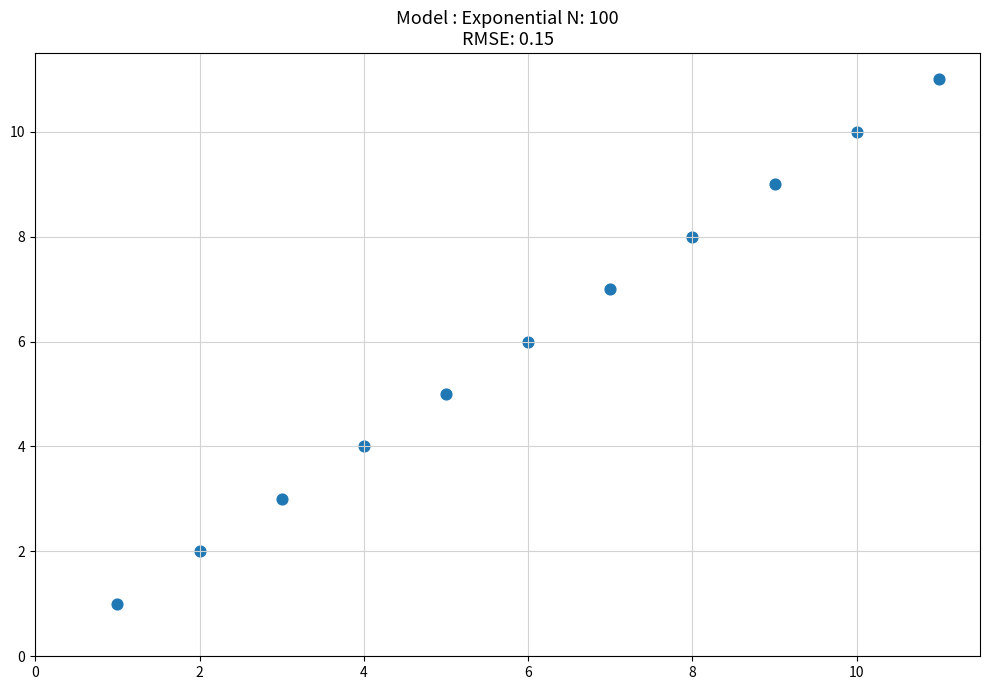

What is the range of X values (max minus min)?

10